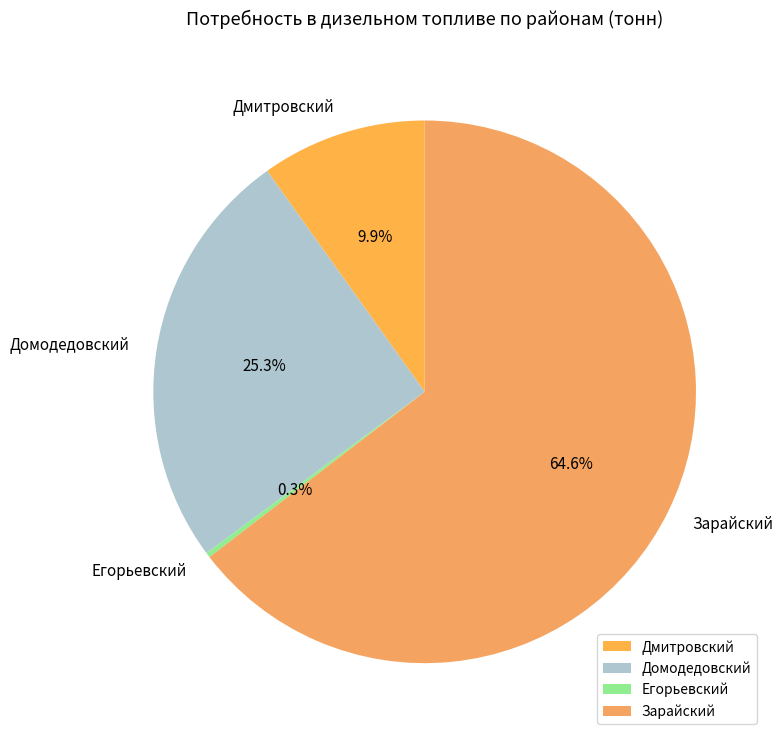

How many slices are in this pie chart?

4